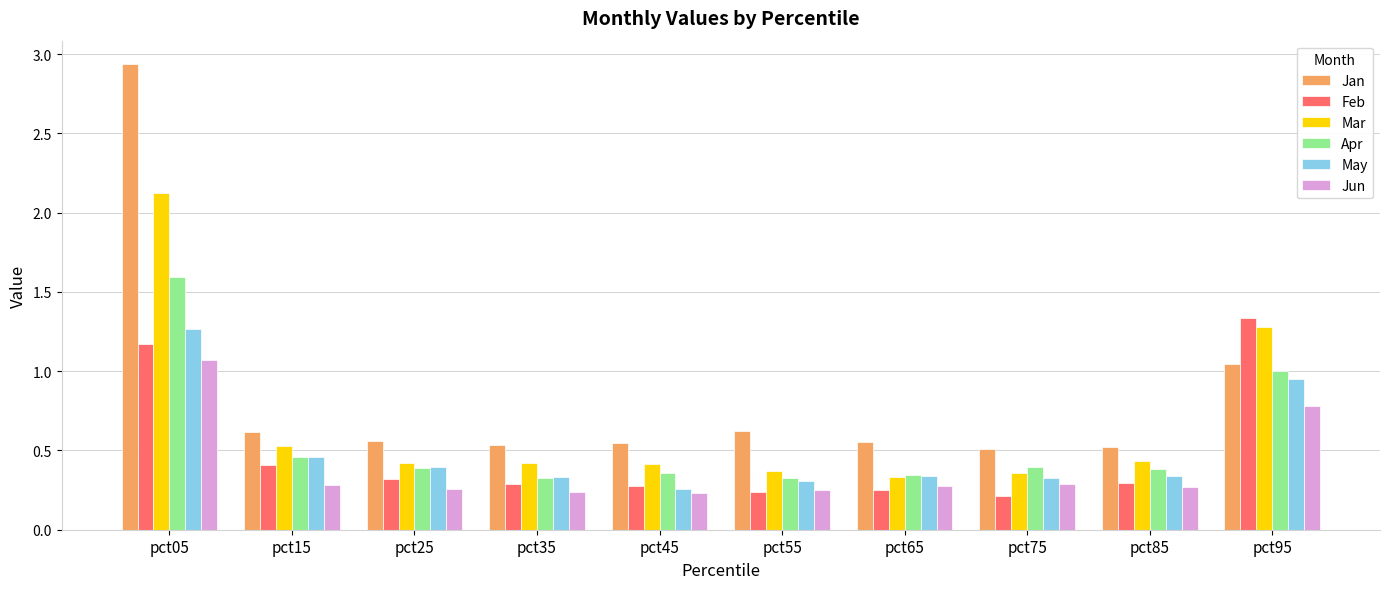

What is the highest value of the Jun series?

1.1